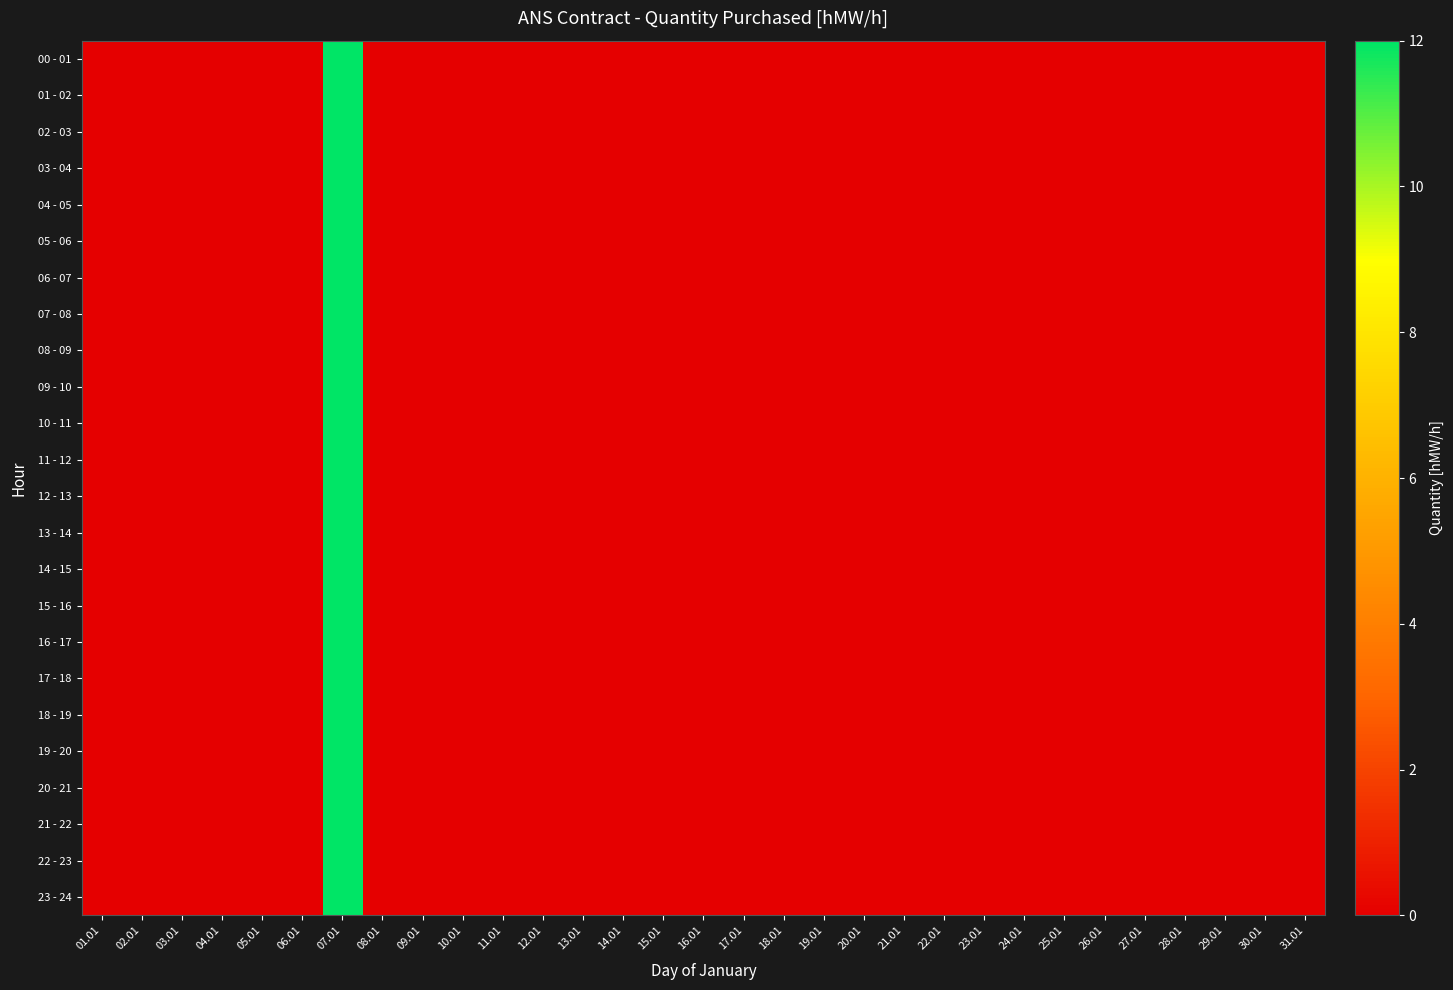

Is it true that 20 - 21 equals 19 at 07.01?

False